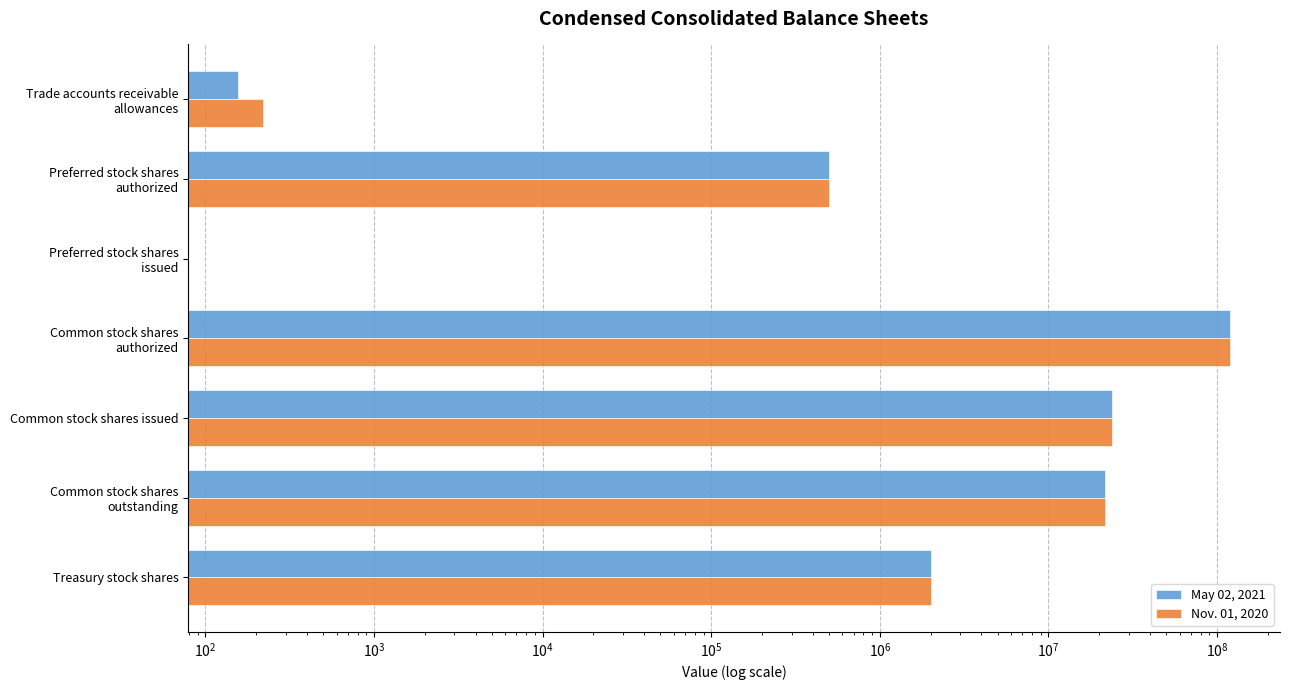

Which series has the largest total across all categories?

Nov. 01, 2020